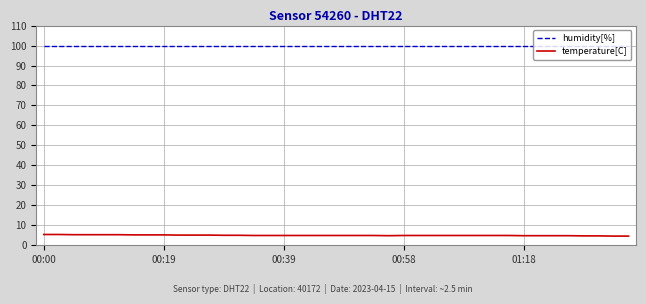

Rank the series by their average value, from highest to lowest.

humidity[%], temperature[C]